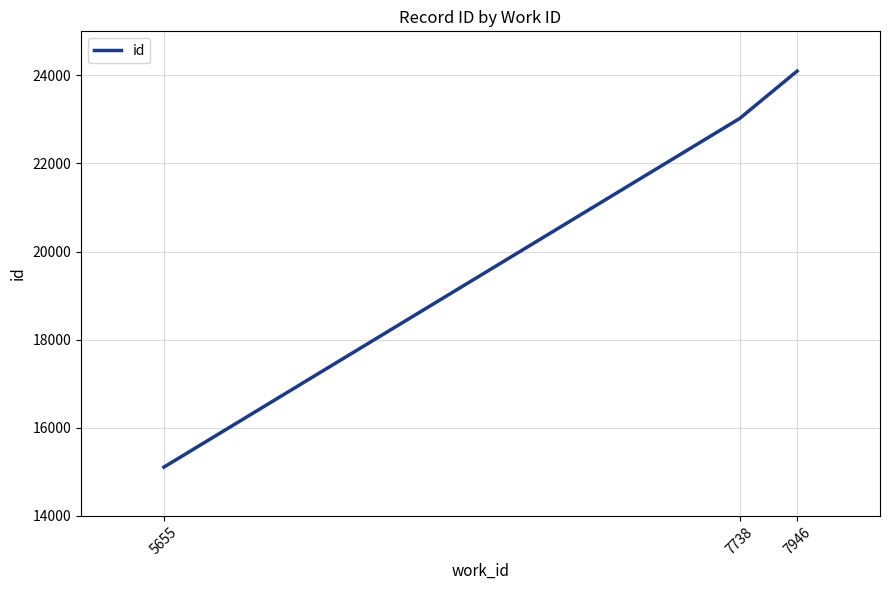

What is the greatest value displayed?

24097